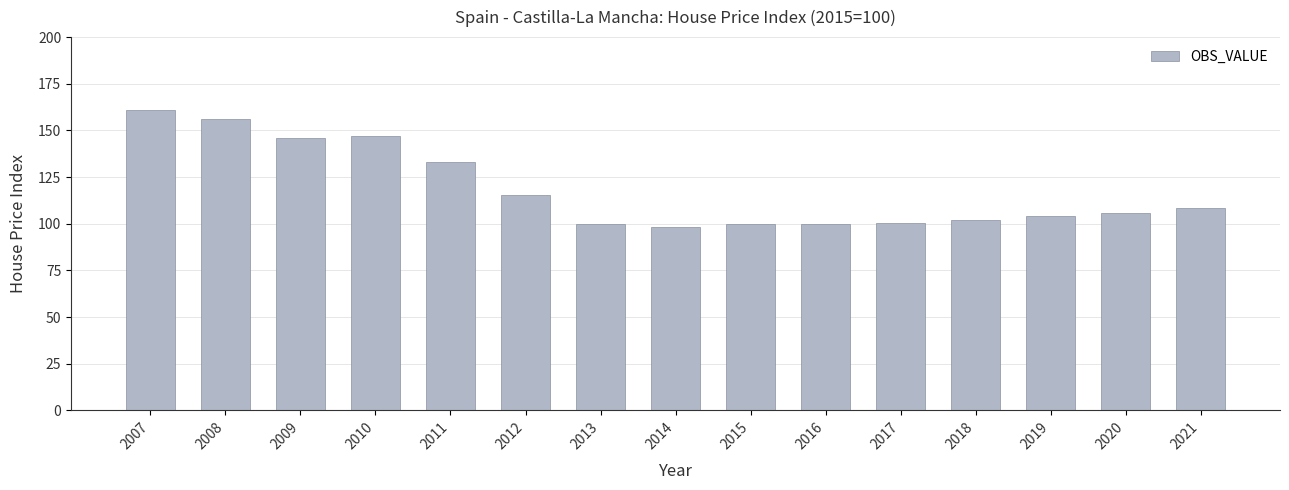

How many data points are above 105?

8